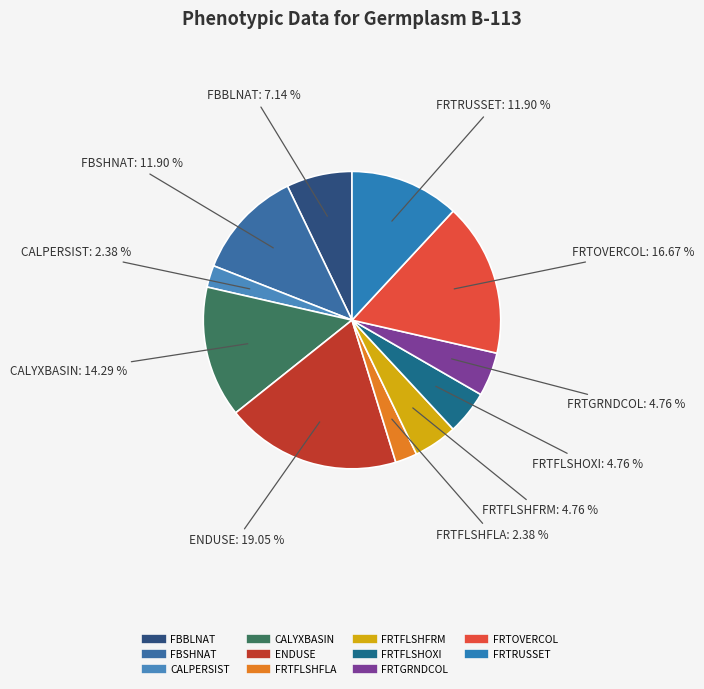

Does FRTFLSHFRM represent more than half of the total?

No